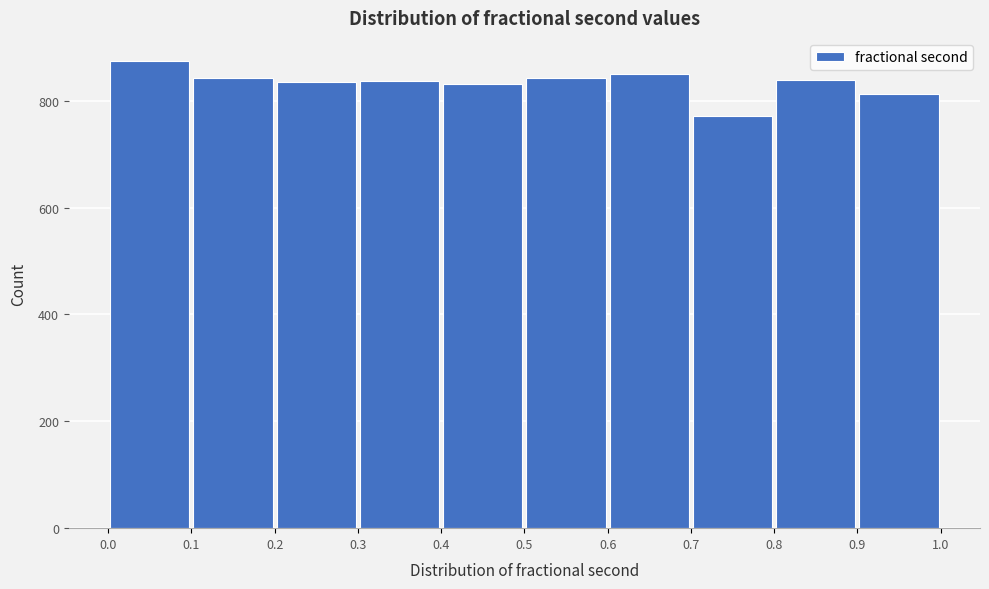

Which range on the x-axis has the tallest bar?

0.0 to 0.1